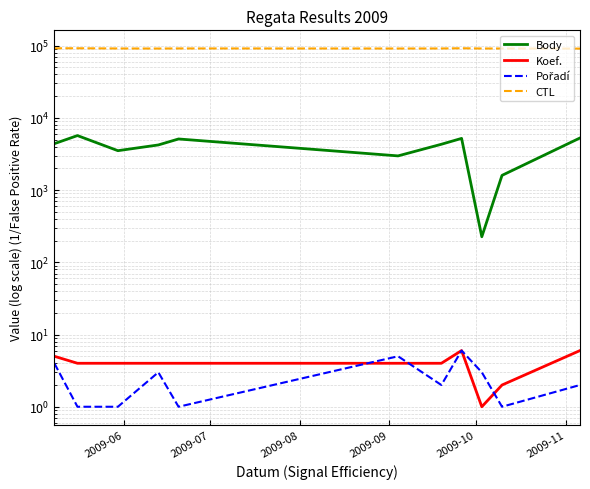

At 2009-08, list the series in order from smallest to largest.

Pořadí, Koef., Body, CTL